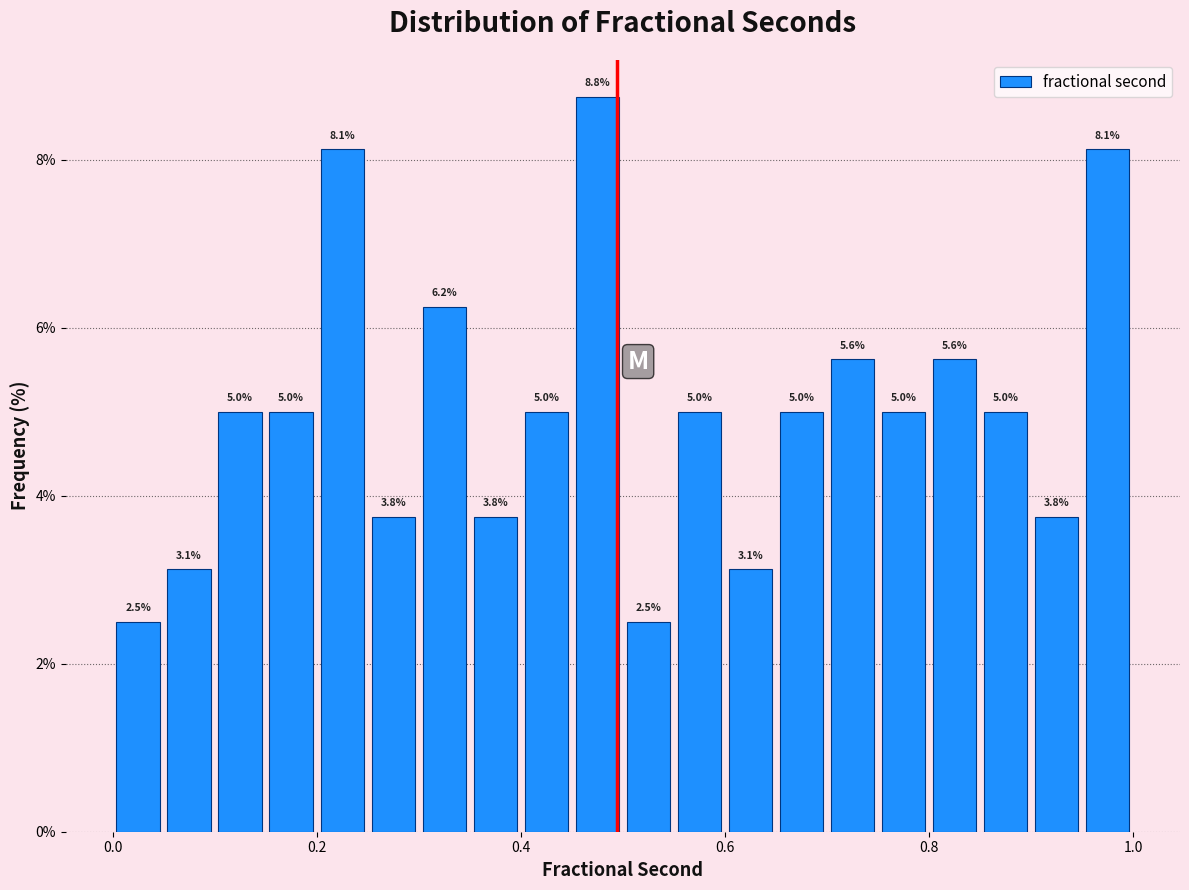

Read against the x-axis, roughly where is the centre of the tallest bar?

0.48